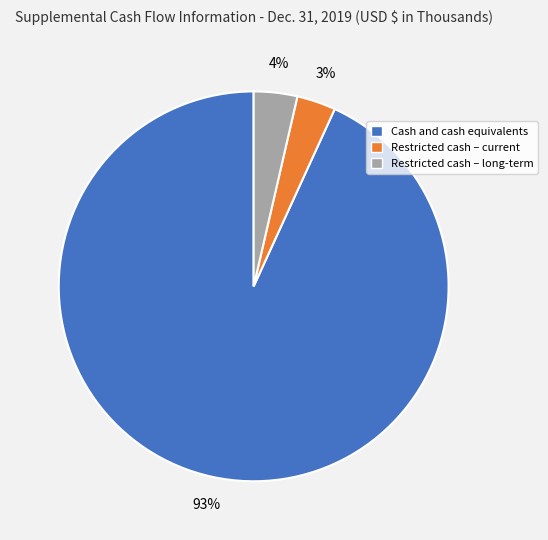

Count the number of slices in the pie.

3